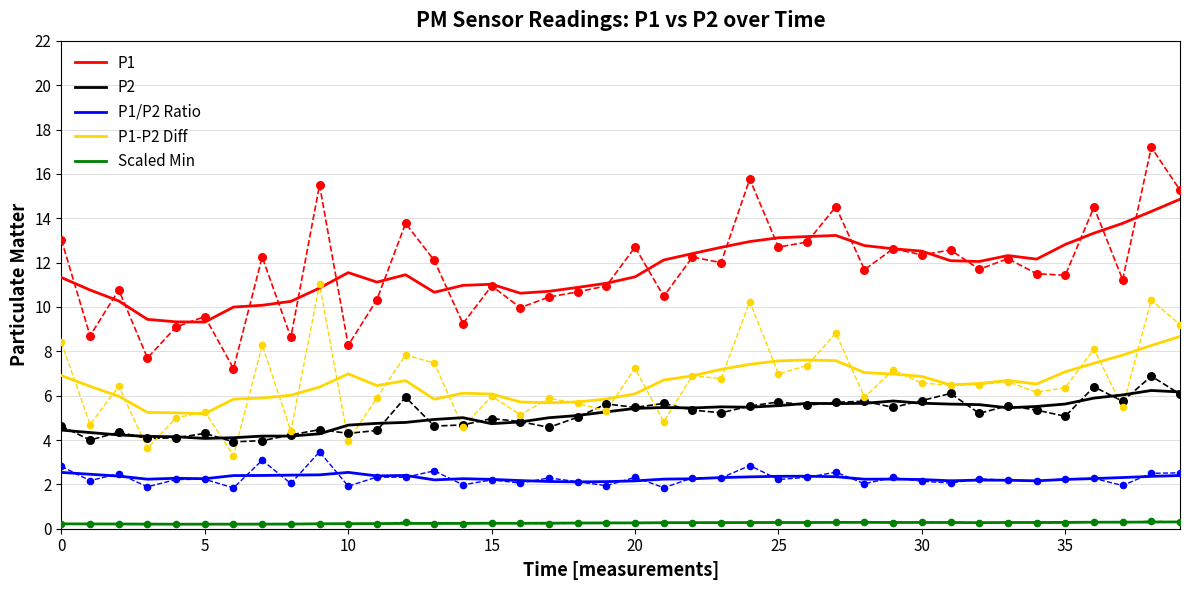

Which series contains the highest Y value?

P1